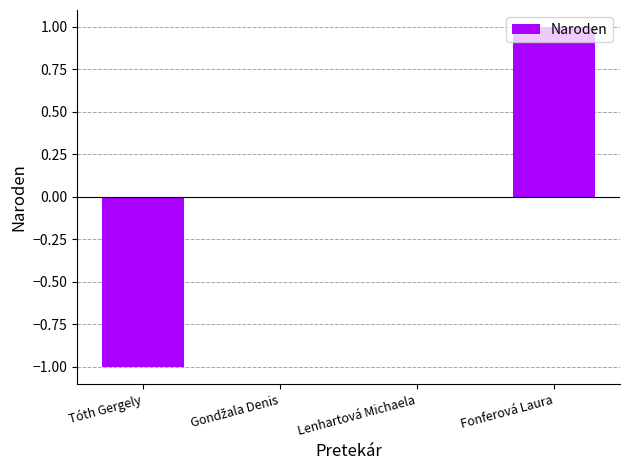

The value at Fonferová Laura is 1. True or false?

True